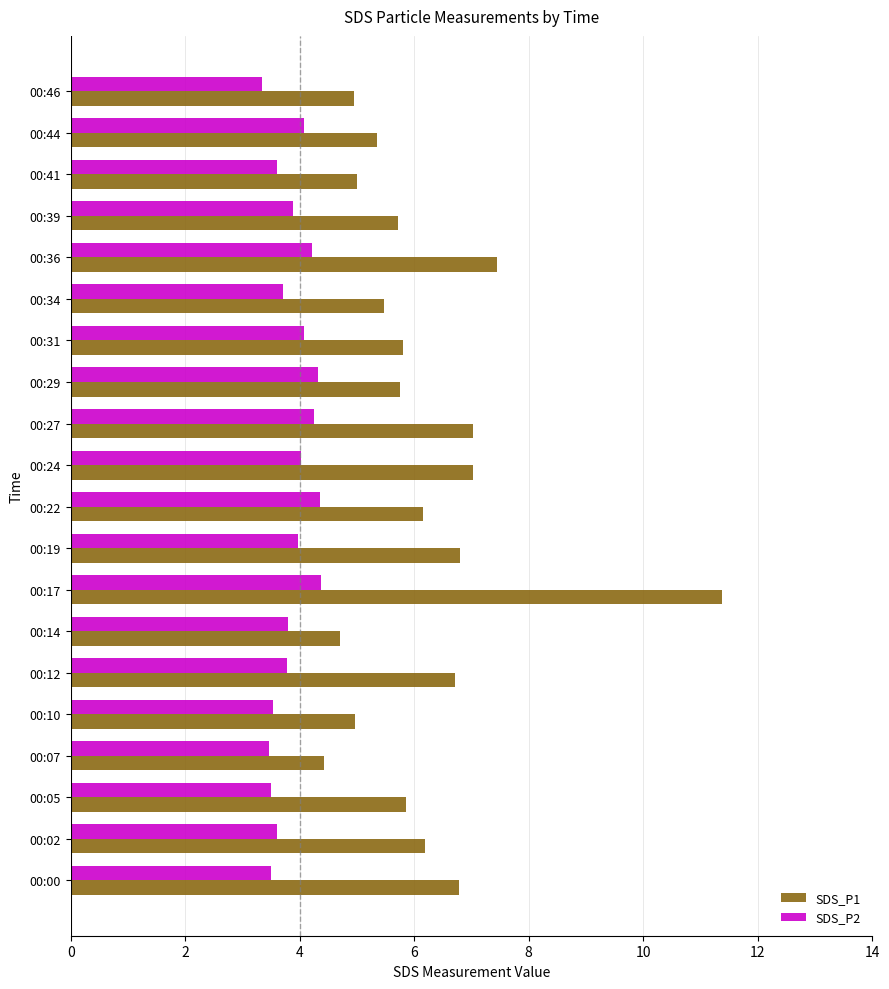

Which series has the largest range (max minus min)?

SDS_P1